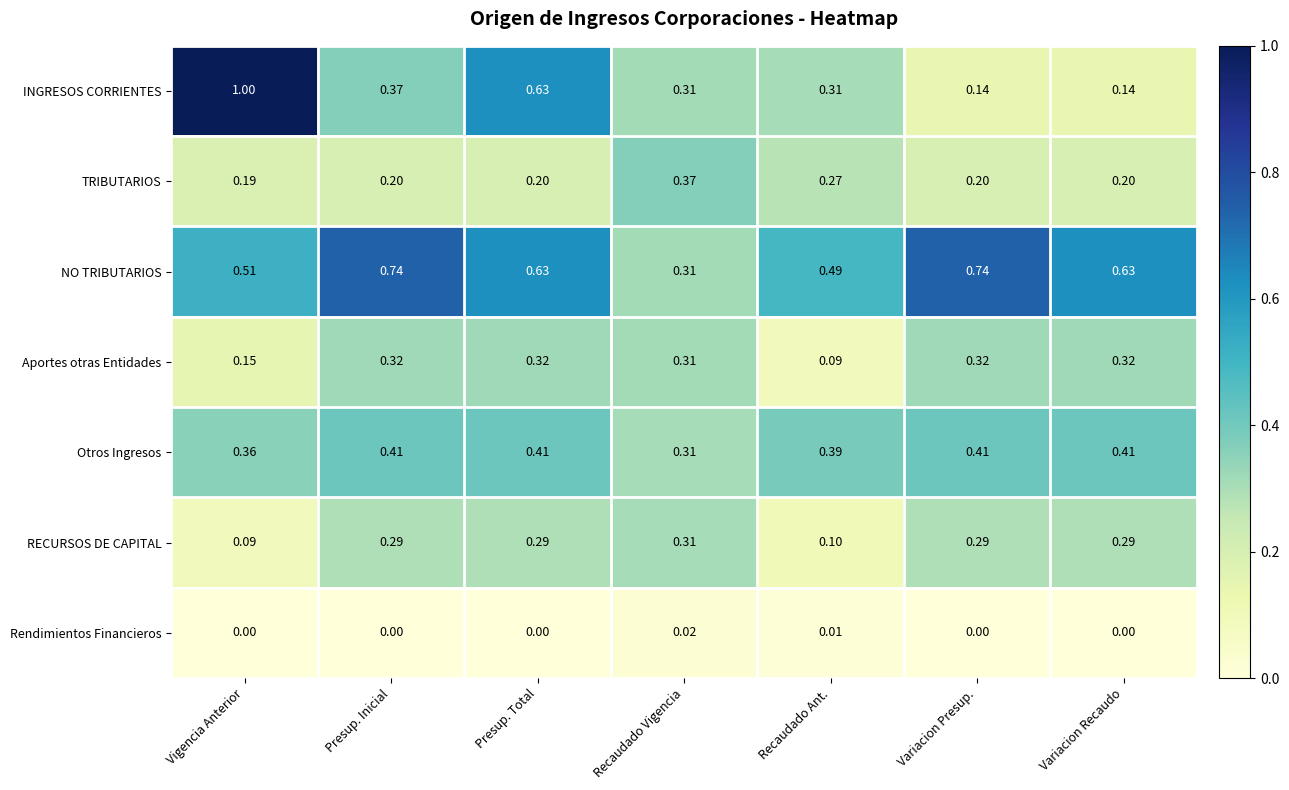

At Presup. Inicial, list the series in order from largest to smallest.

NO TRIBUTARIOS, Otros Ingresos, INGRESOS CORRIENTES, Aportes otras Entidades, RECURSOS DE CAPITAL, TRIBUTARIOS, Rendimientos Financieros